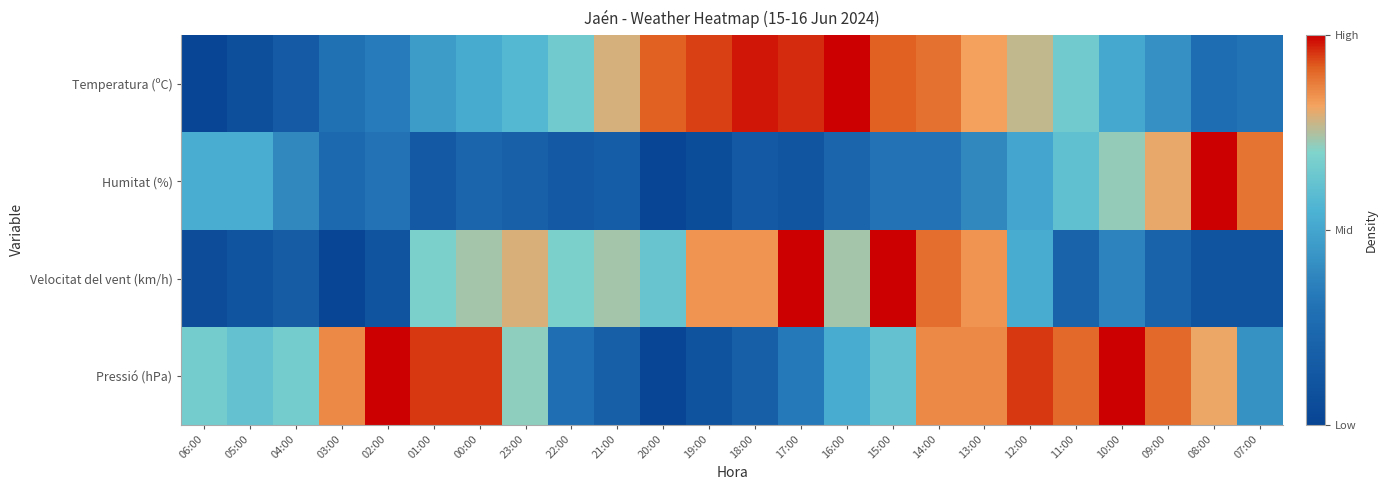

Which has a higher value, 08:00 or 00:00?

00:00